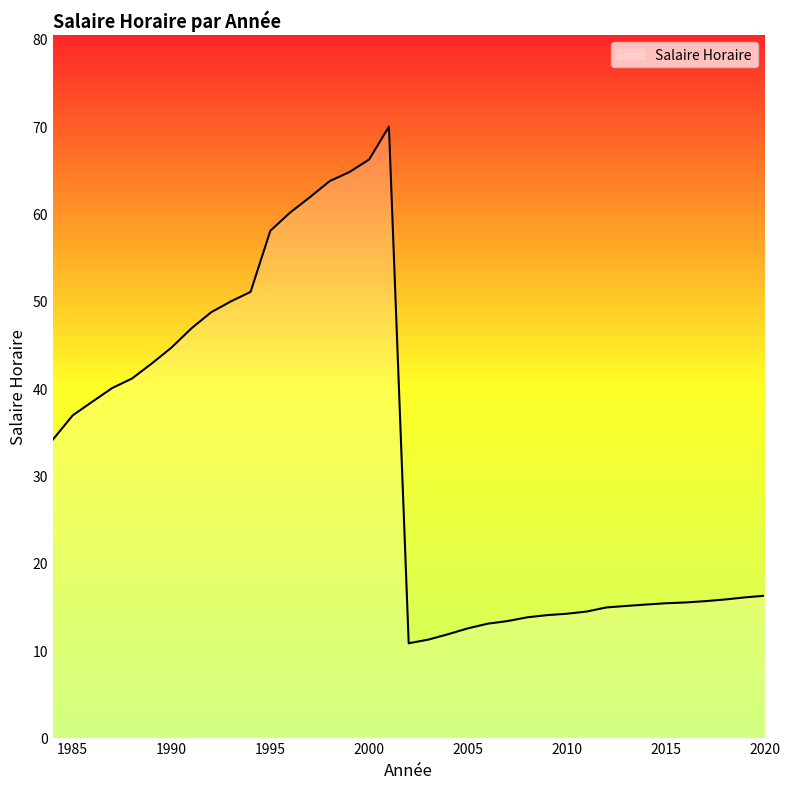

What is the maximum value shown in the chart?

70.0